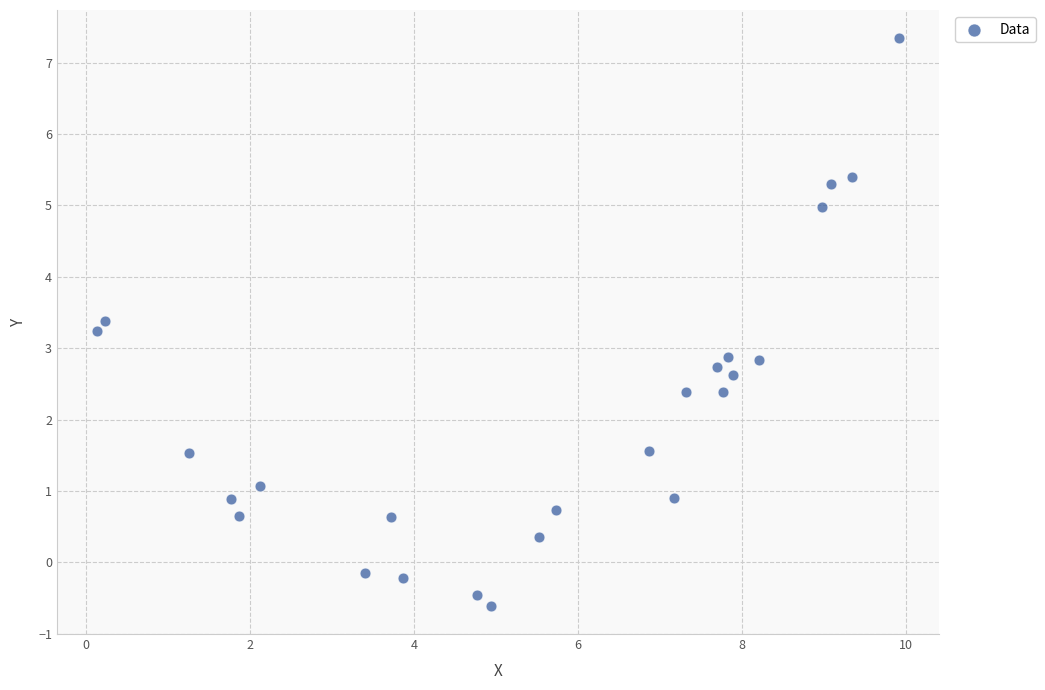

What is the range of Y values (max minus min)?

7.9